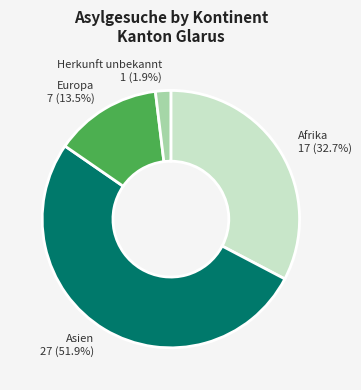

To the nearest percent, what is the combined percentage of Europa and Afrika?

46%